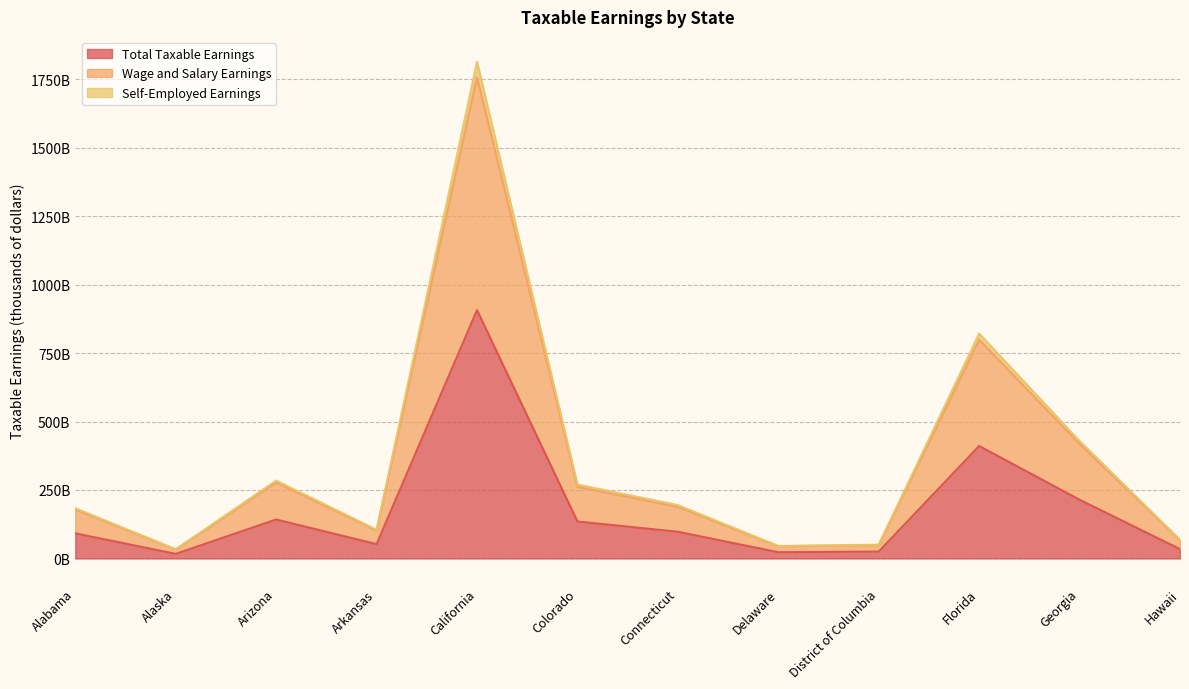

What is the sum of all Wage and Salary Earnings values?

4176.0